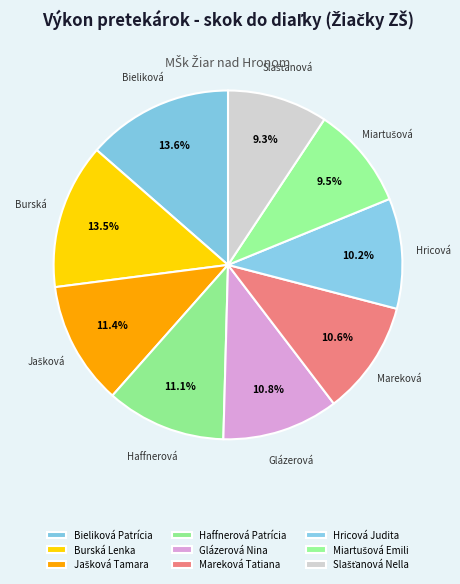

Count the number of slices in the pie.

9